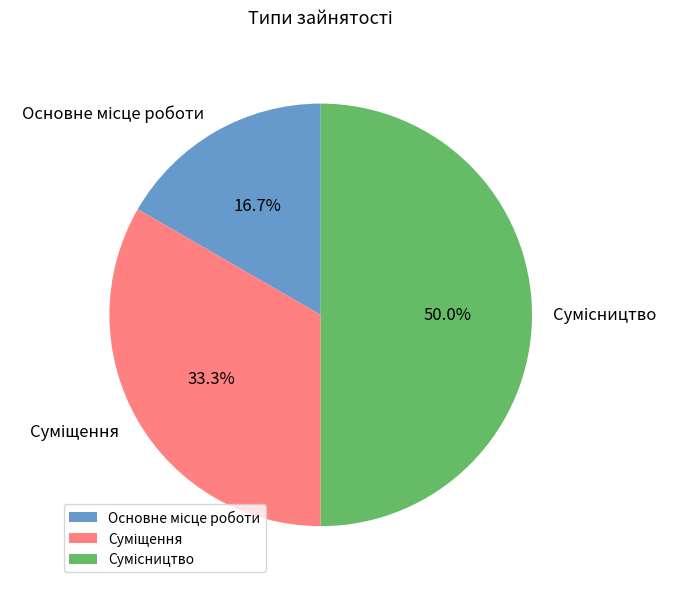

Count the number of slices in the pie.

3